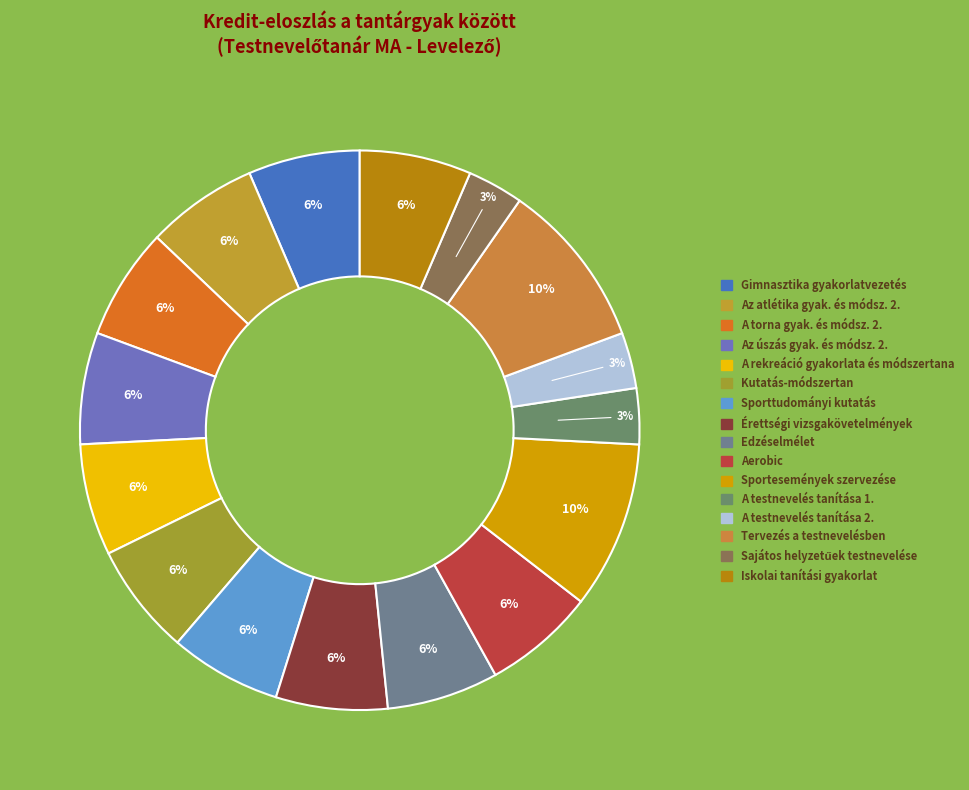

To the nearest percent, what percentage of the pie is A rekreáció gyakorlata és módszertana?

6%